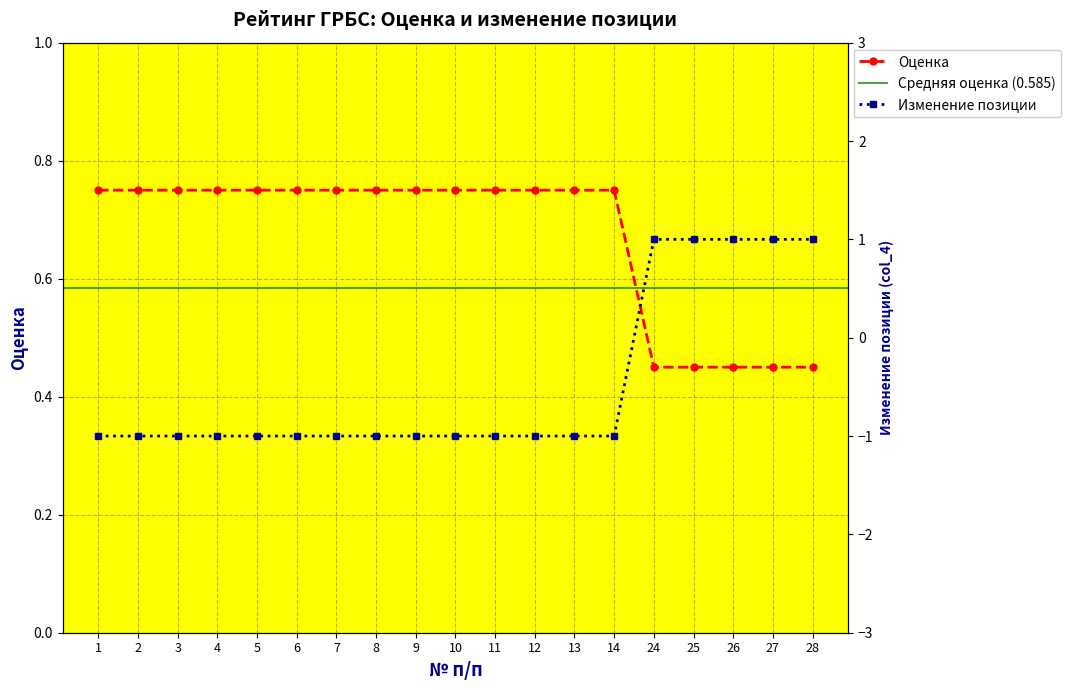

At how many categories does at least one series exceed 0?

19